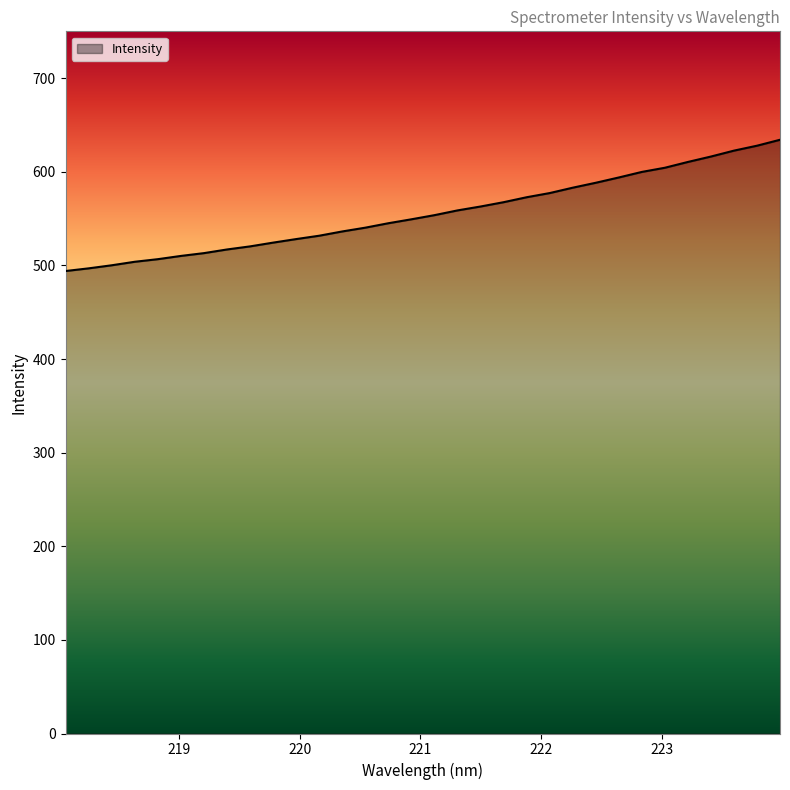

What is the maximum value shown in the chart?

634.2